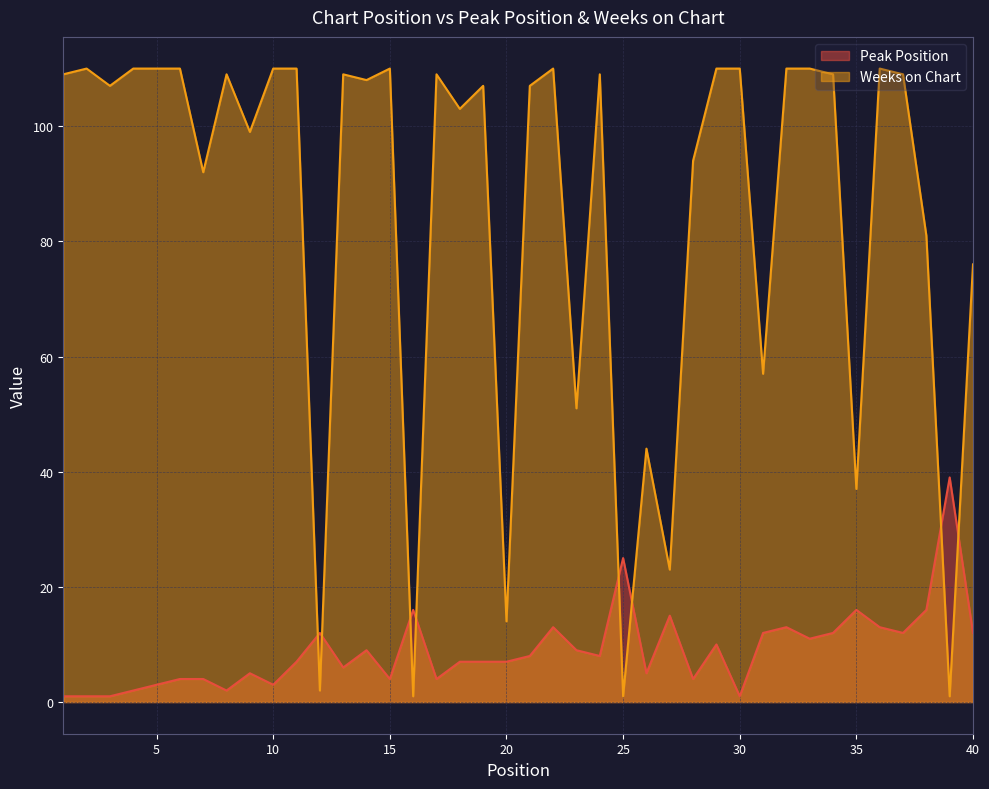

What is the maximum value for Peak Position?

39